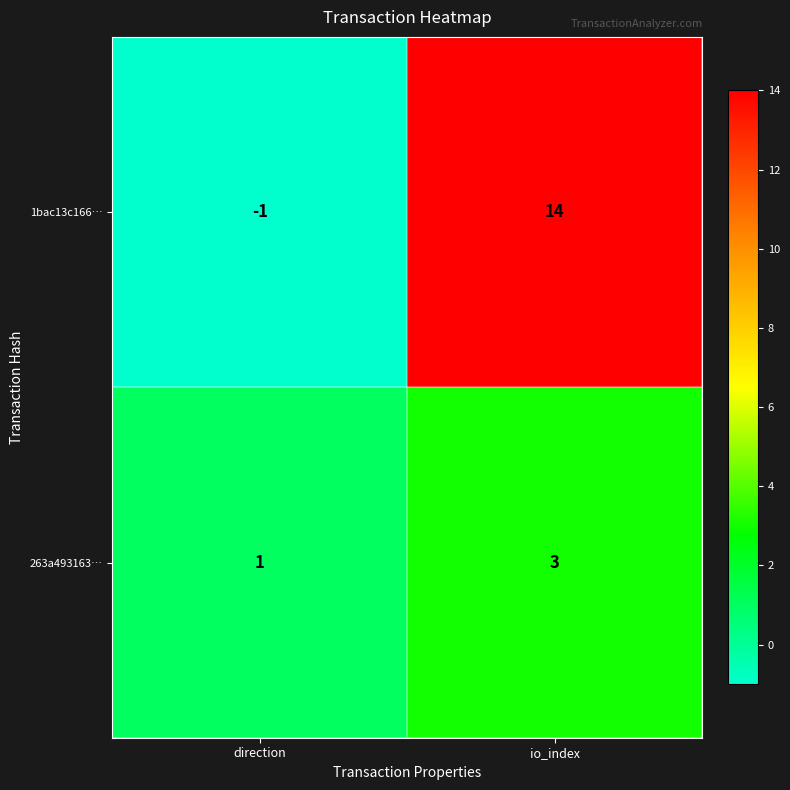

What is the smallest value displayed?

-1